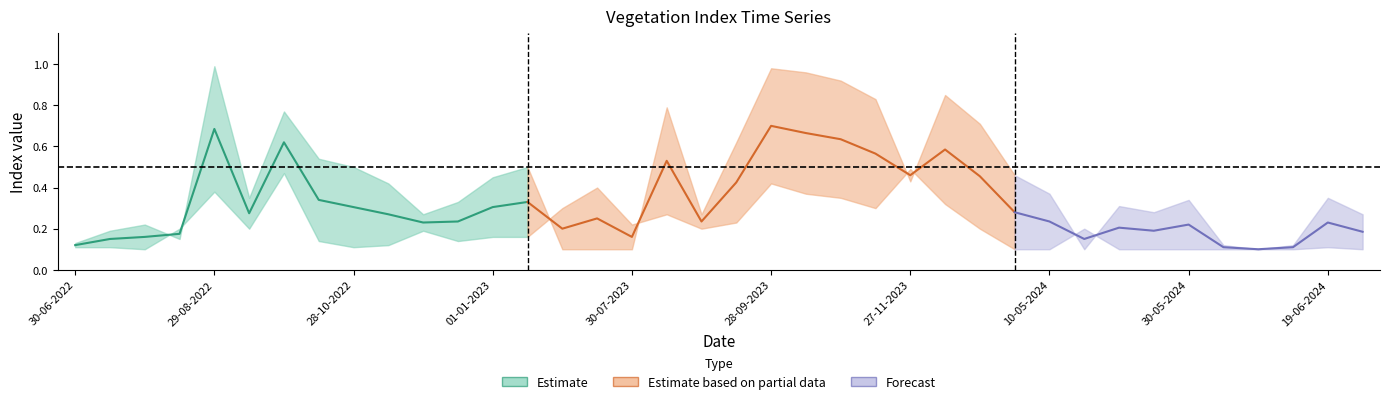

What is the difference between the maximum and second lowest values in the savi series?

0.9